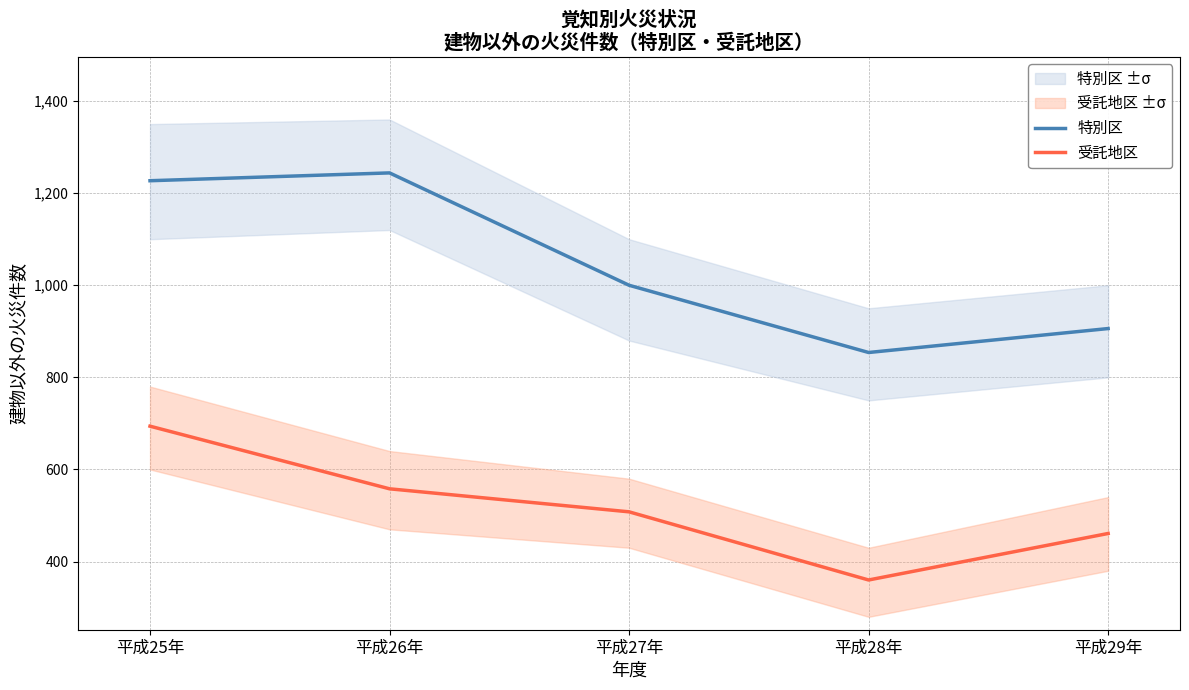

At which label does 特別区 first exceed 1000?

平成25年